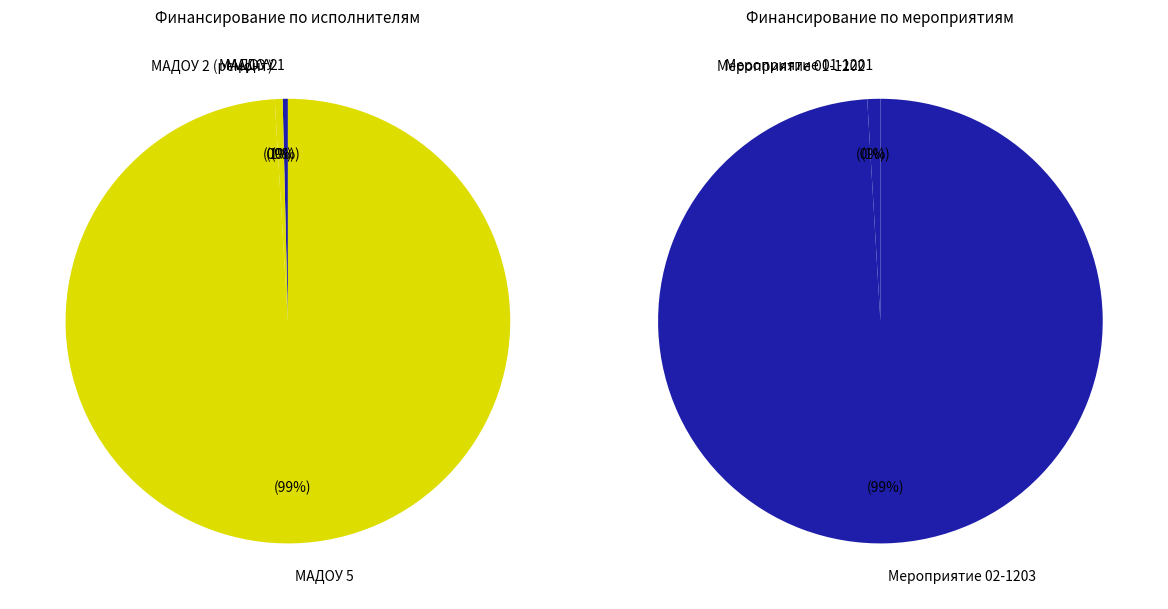

Count the number of slices in the pie.

4